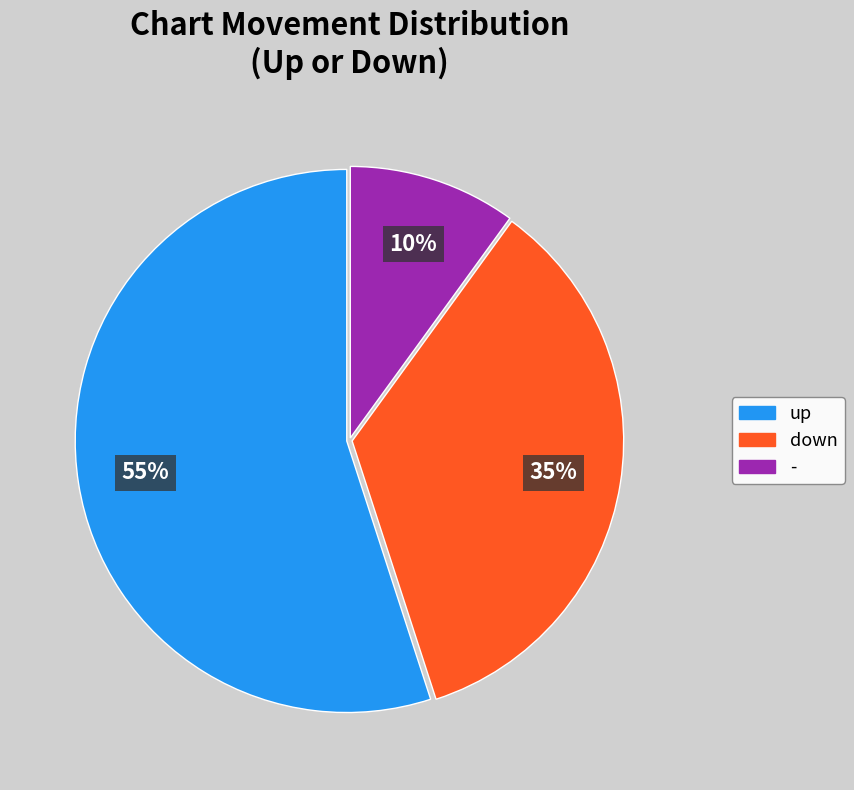

To the nearest percent, what percentage of the pie is up?

55%